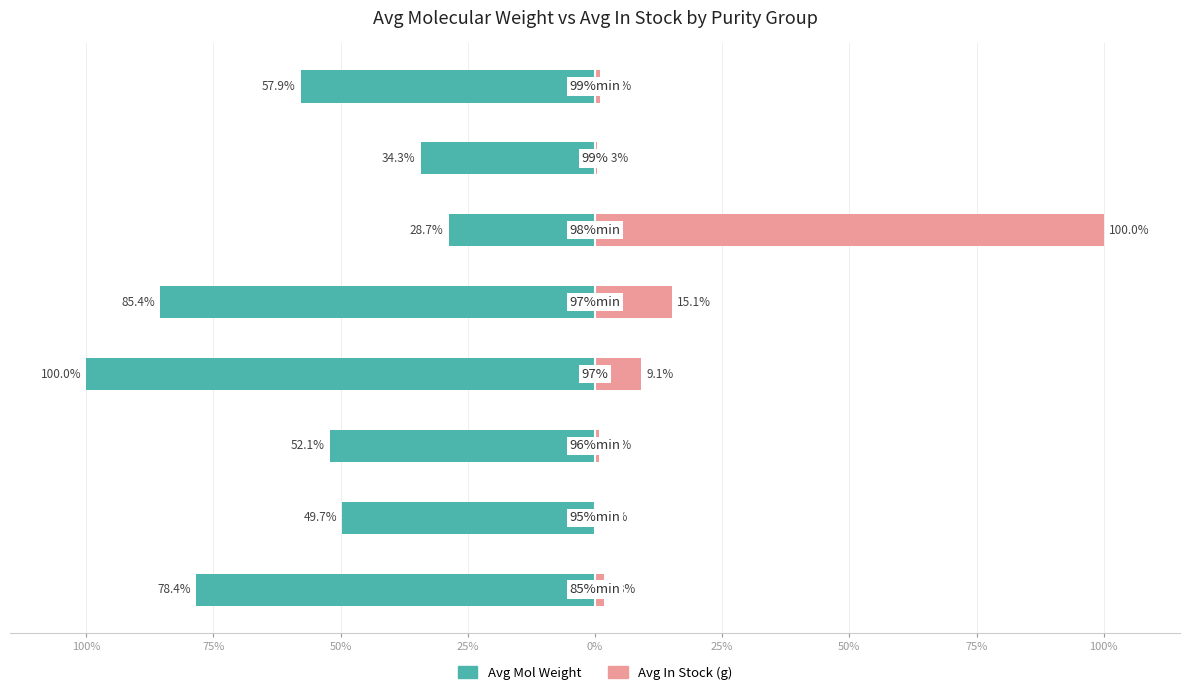

How many data points in Avg In Stock (normalized %) are above 1?

4